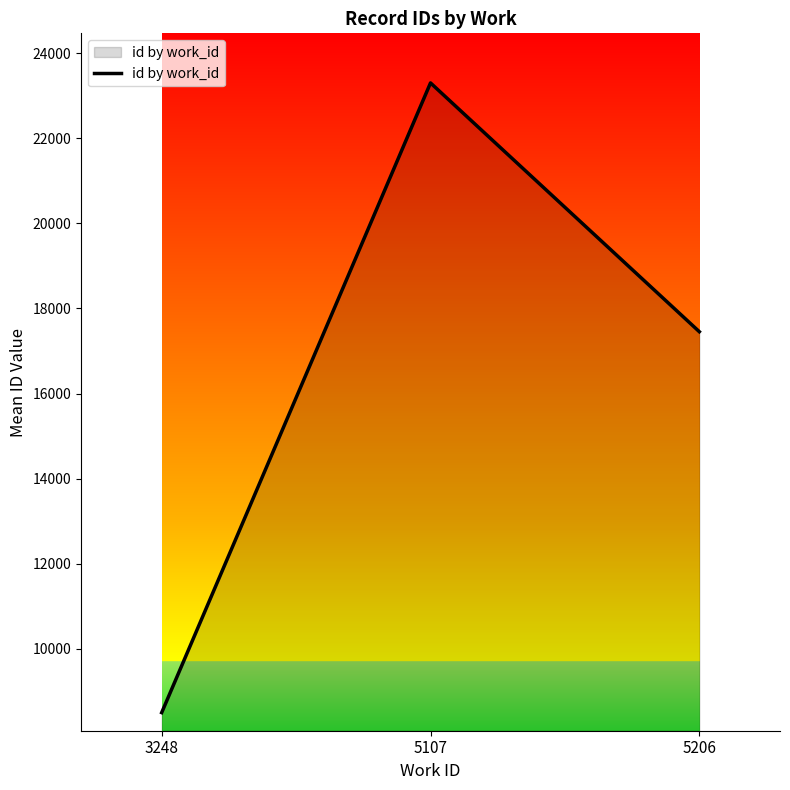

Rank the categories by value from highest to lowest.

5107, 5206, 3248